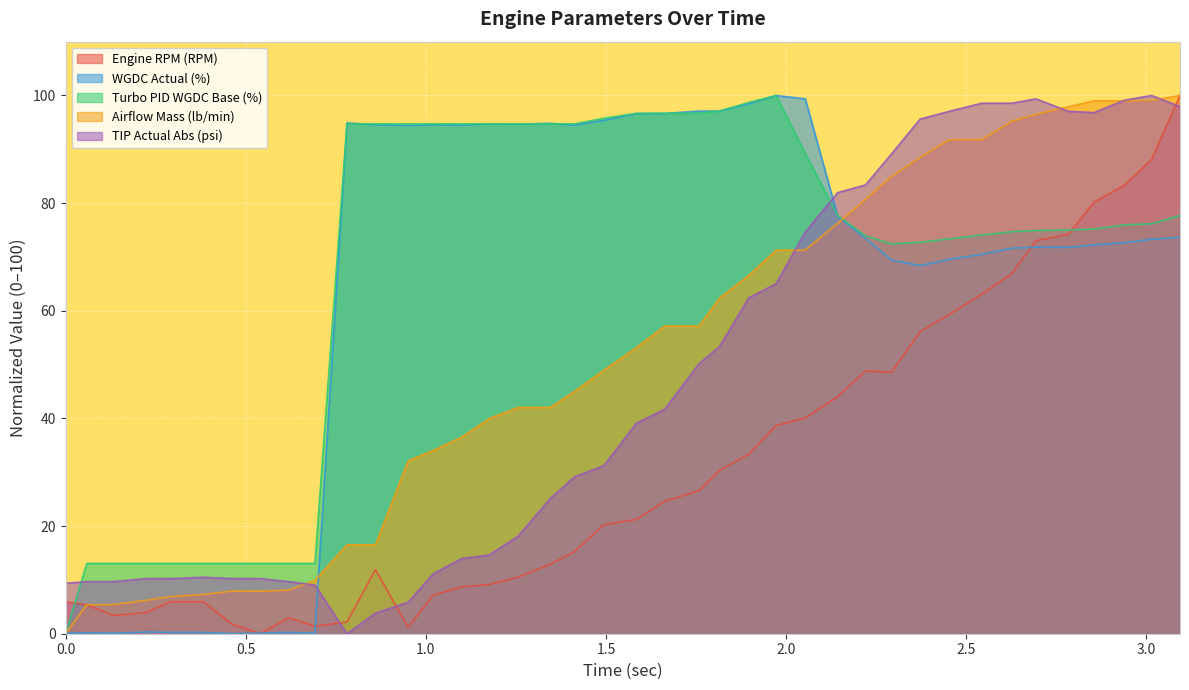

How many times do TIP Actual Abs (psi) and Turbo PID WGDC Base (%) cross each other?

2